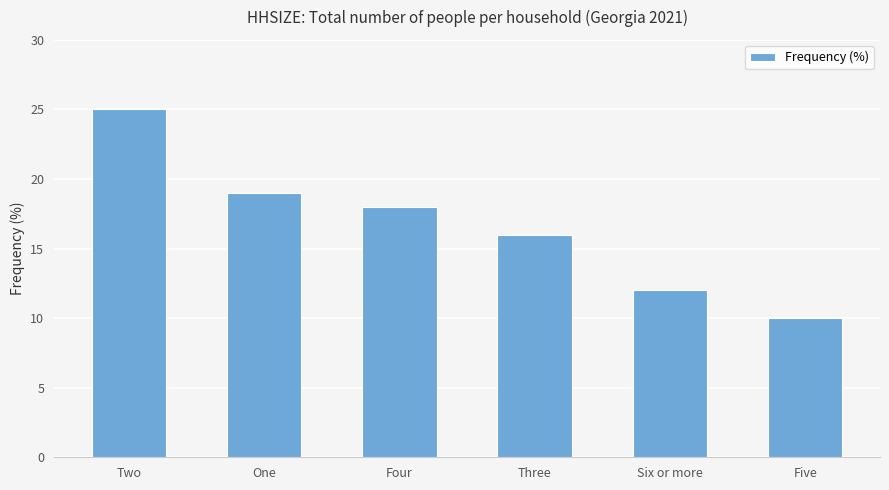

What is the average value?

17